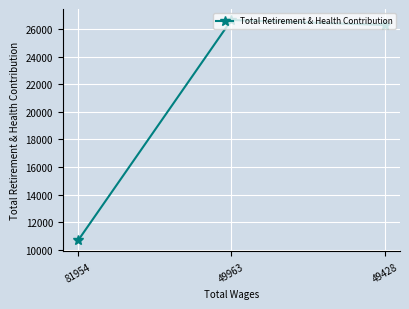

Which category has the highest value across all series?

49963